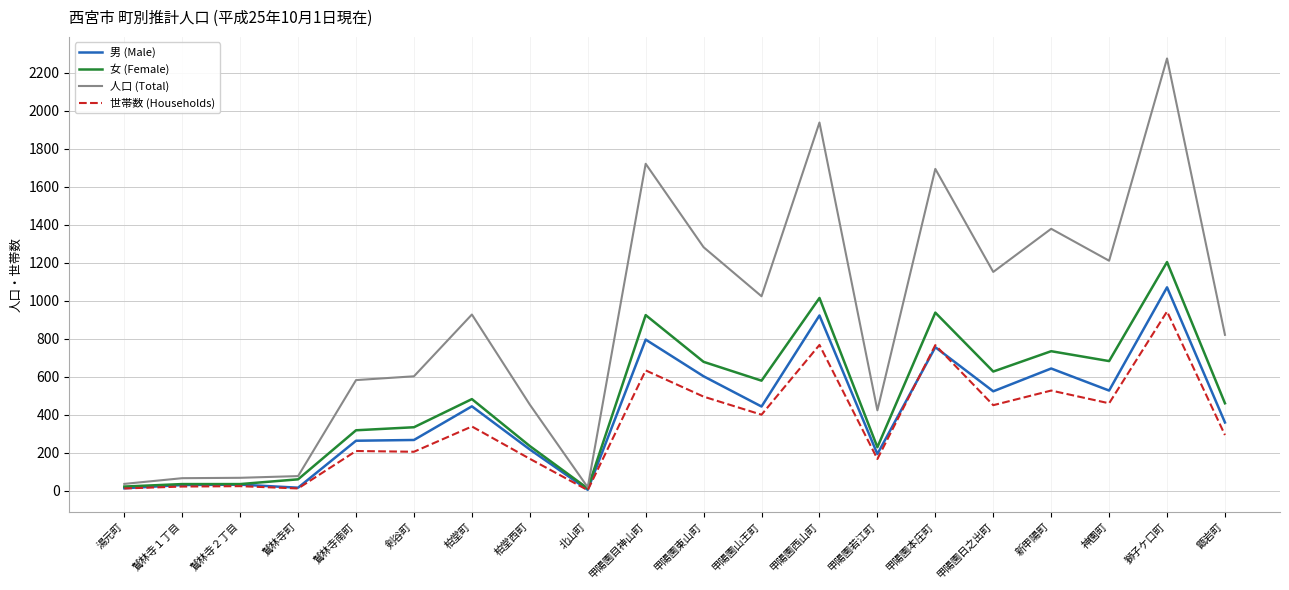

The 女 (Female) series shows 461 at 甑岩町. True or false?

True